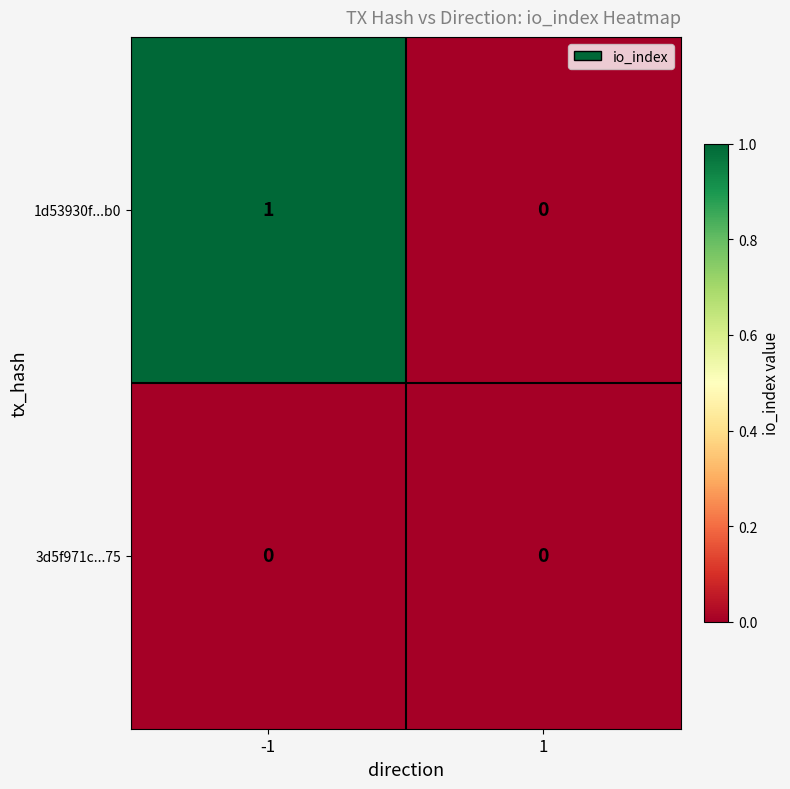

At which category is the sum across all series the highest?

-1